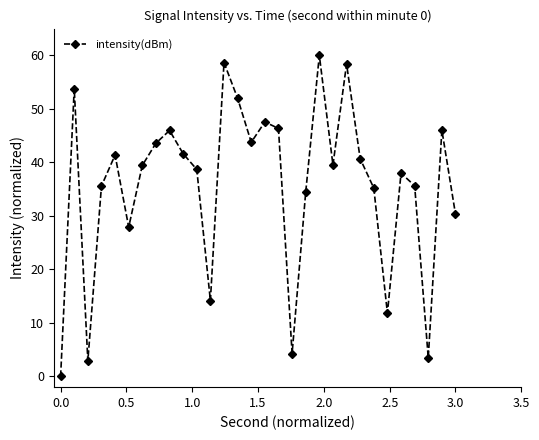

What is the maximum value shown in the chart?

60.0